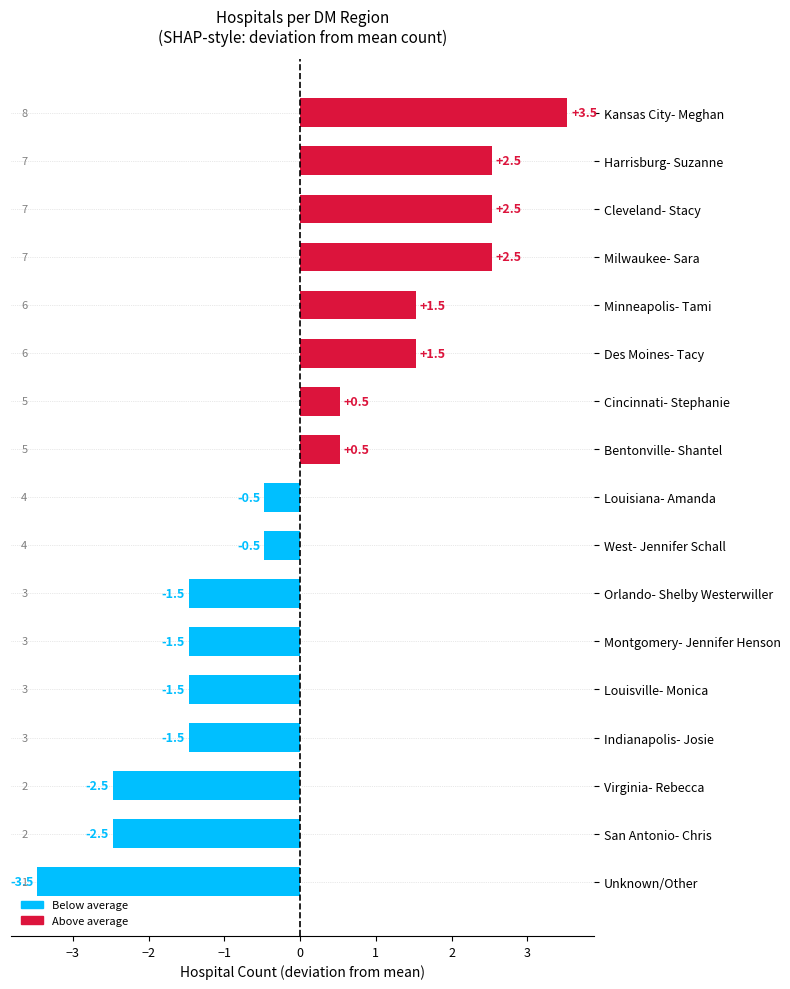

Which has a higher value, Virginia- Rebecca or Cleveland- Stacy?

Cleveland- Stacy